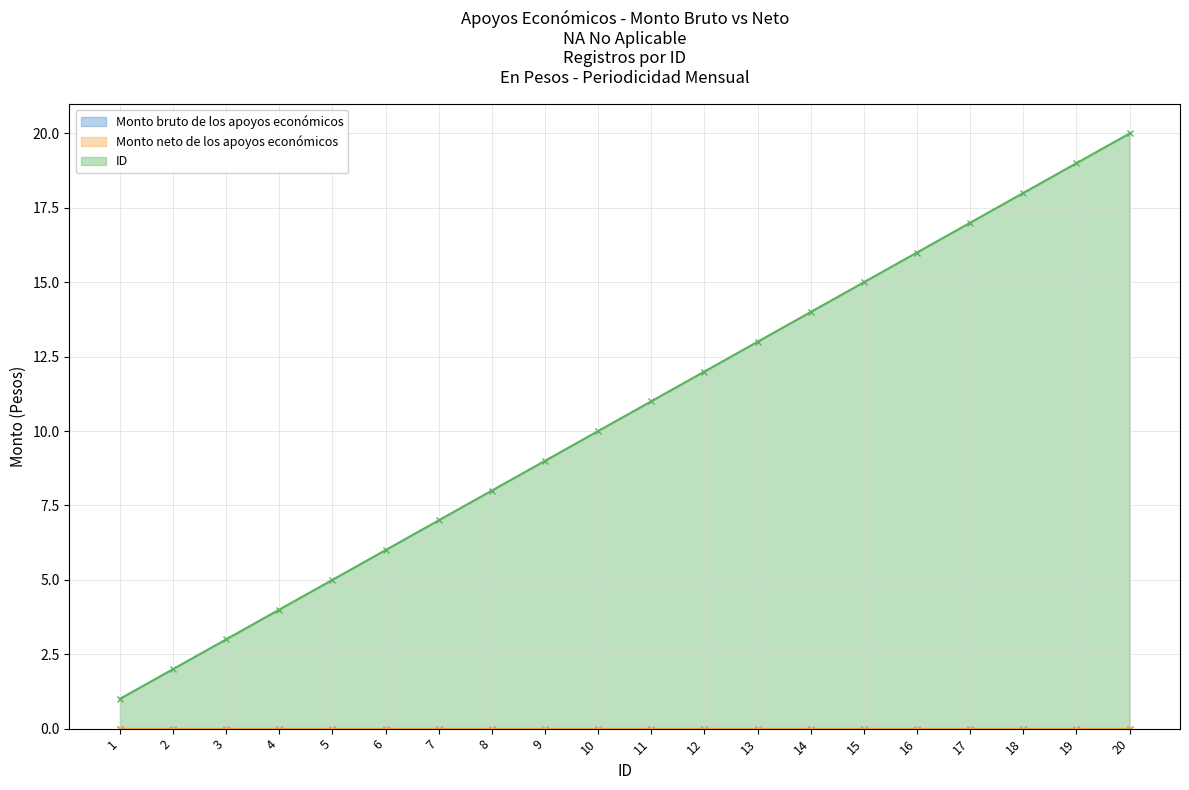

True or false: ID and Monto bruto de los apoyos económicos cross at least once.

False